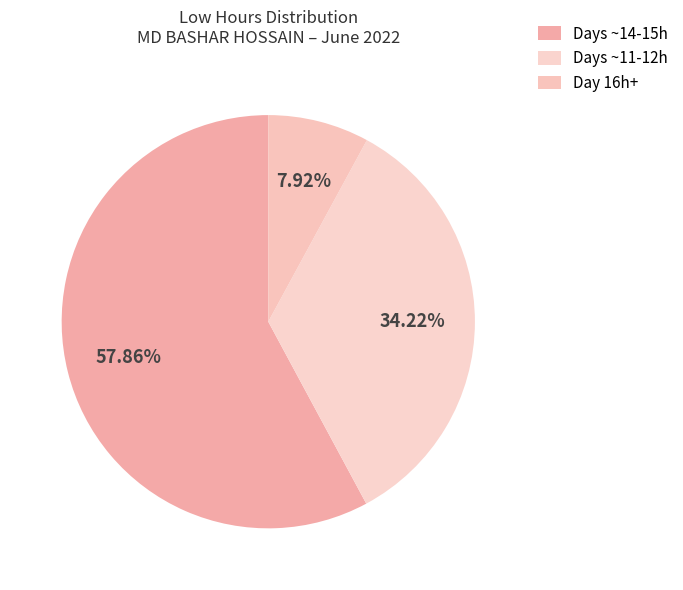

How many segments does this pie chart have?

3